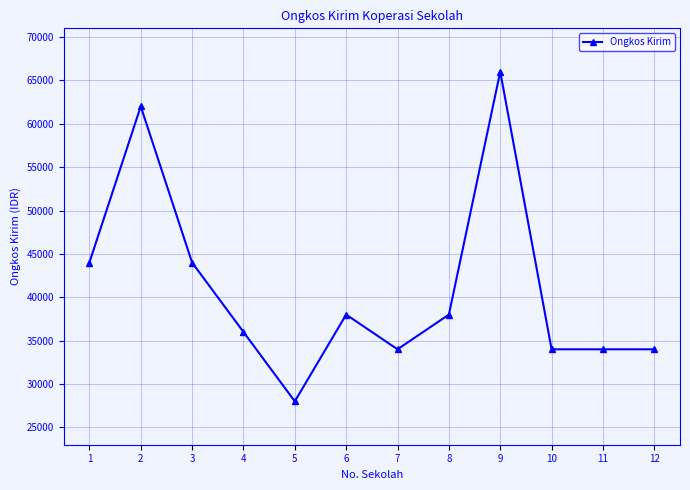

True or false: there are more than 1 points higher than both neighbors.

True